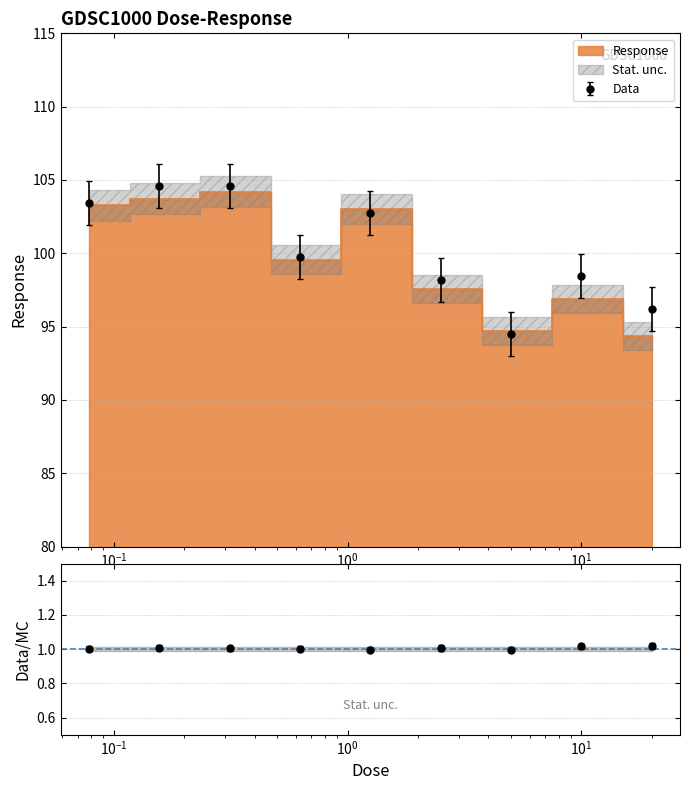

What is the minimum value shown in the chart?

94.4